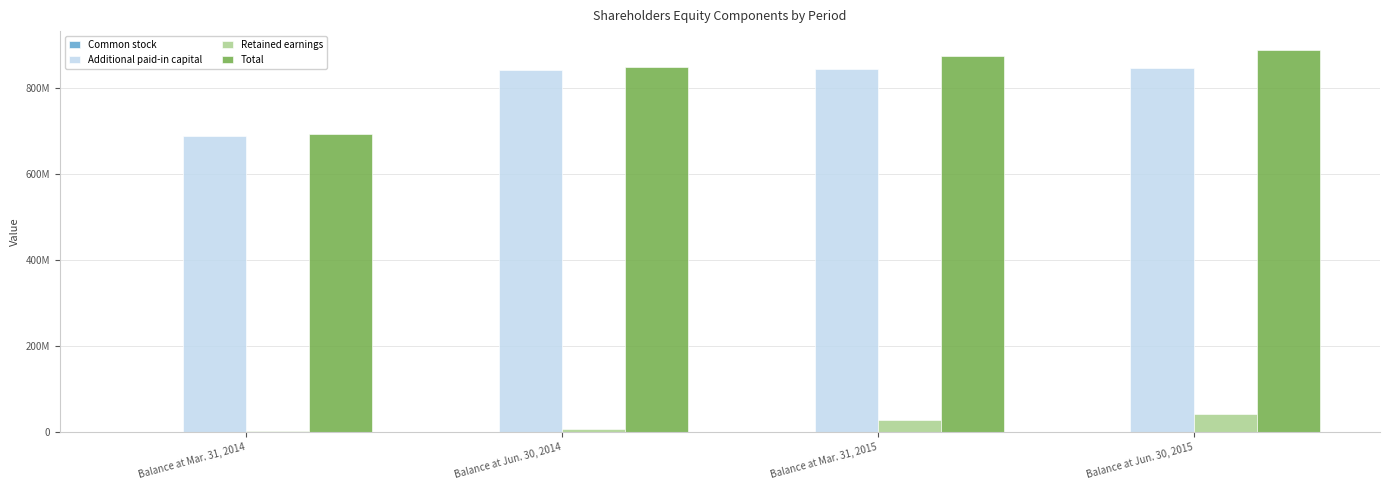

Which category has the highest value in the Retained earnings series?

Balance at Jun. 30, 2015